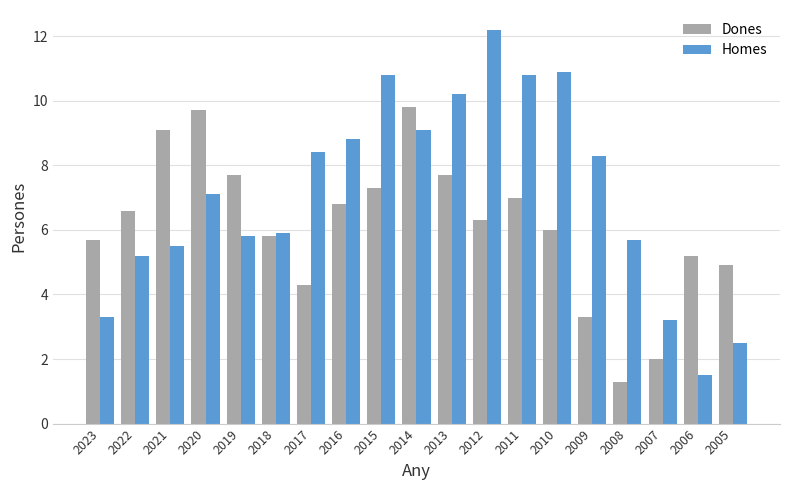

Count the number of categories in the chart.

19